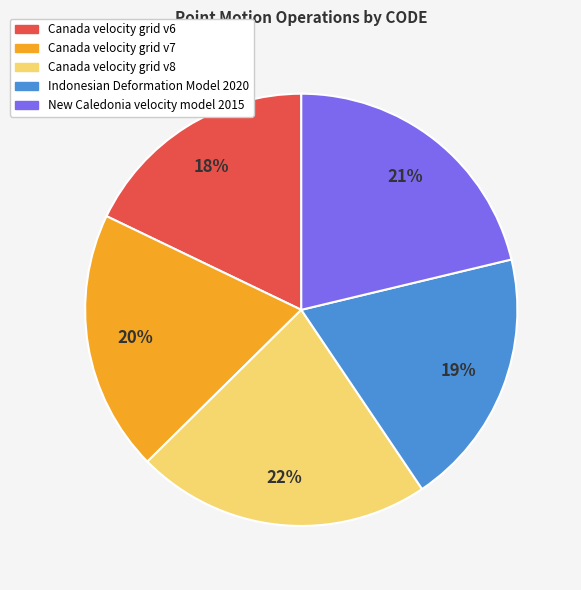

To the nearest percent, what is the difference between the largest and smallest slice percentages?

4%